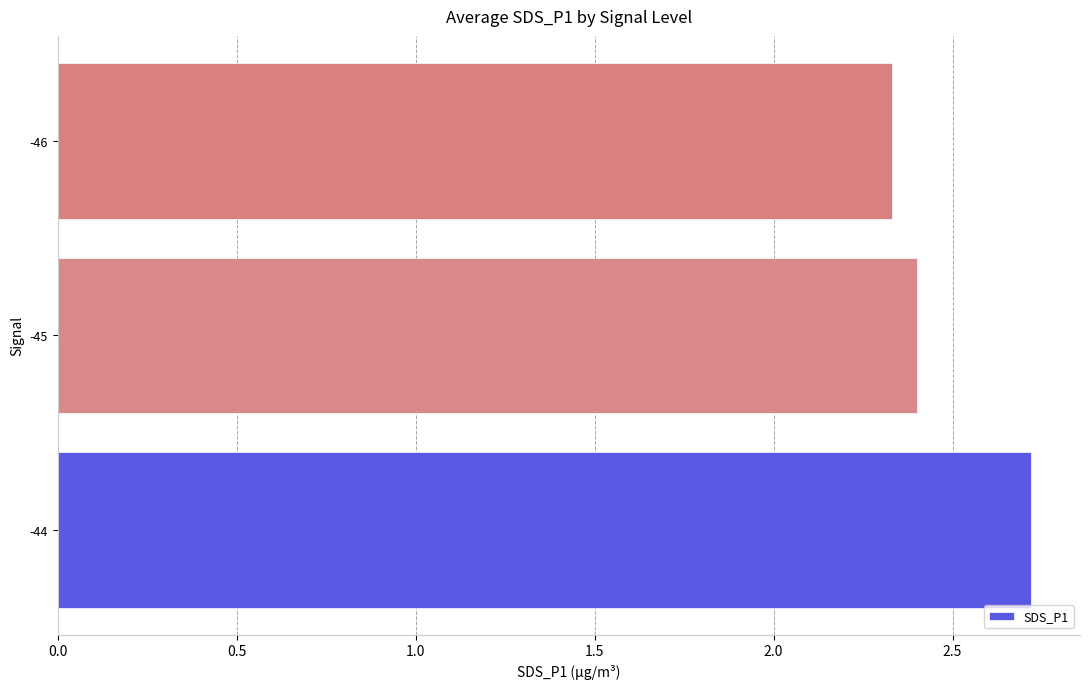

True or false: the data shows 2.4 at -45.

True